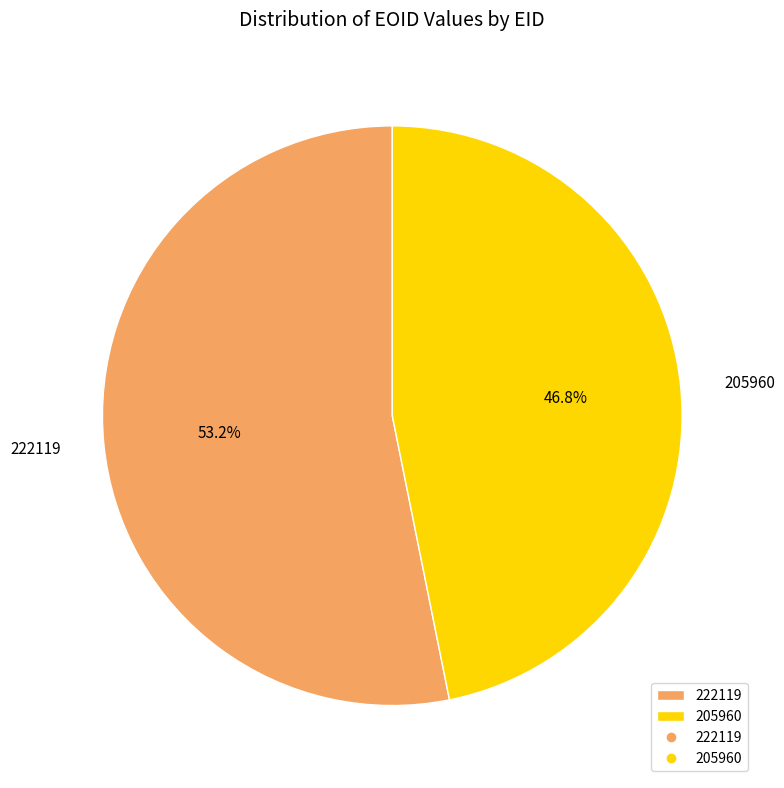

Is there a majority slice in this chart?

Yes